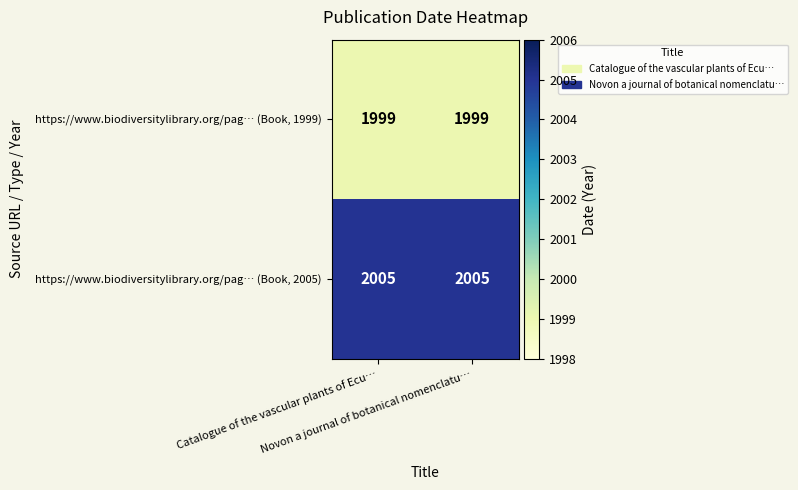

Which series has the largest total across all categories?

https://www.biodiversitylibrary.org/pag… (Book, 2005)